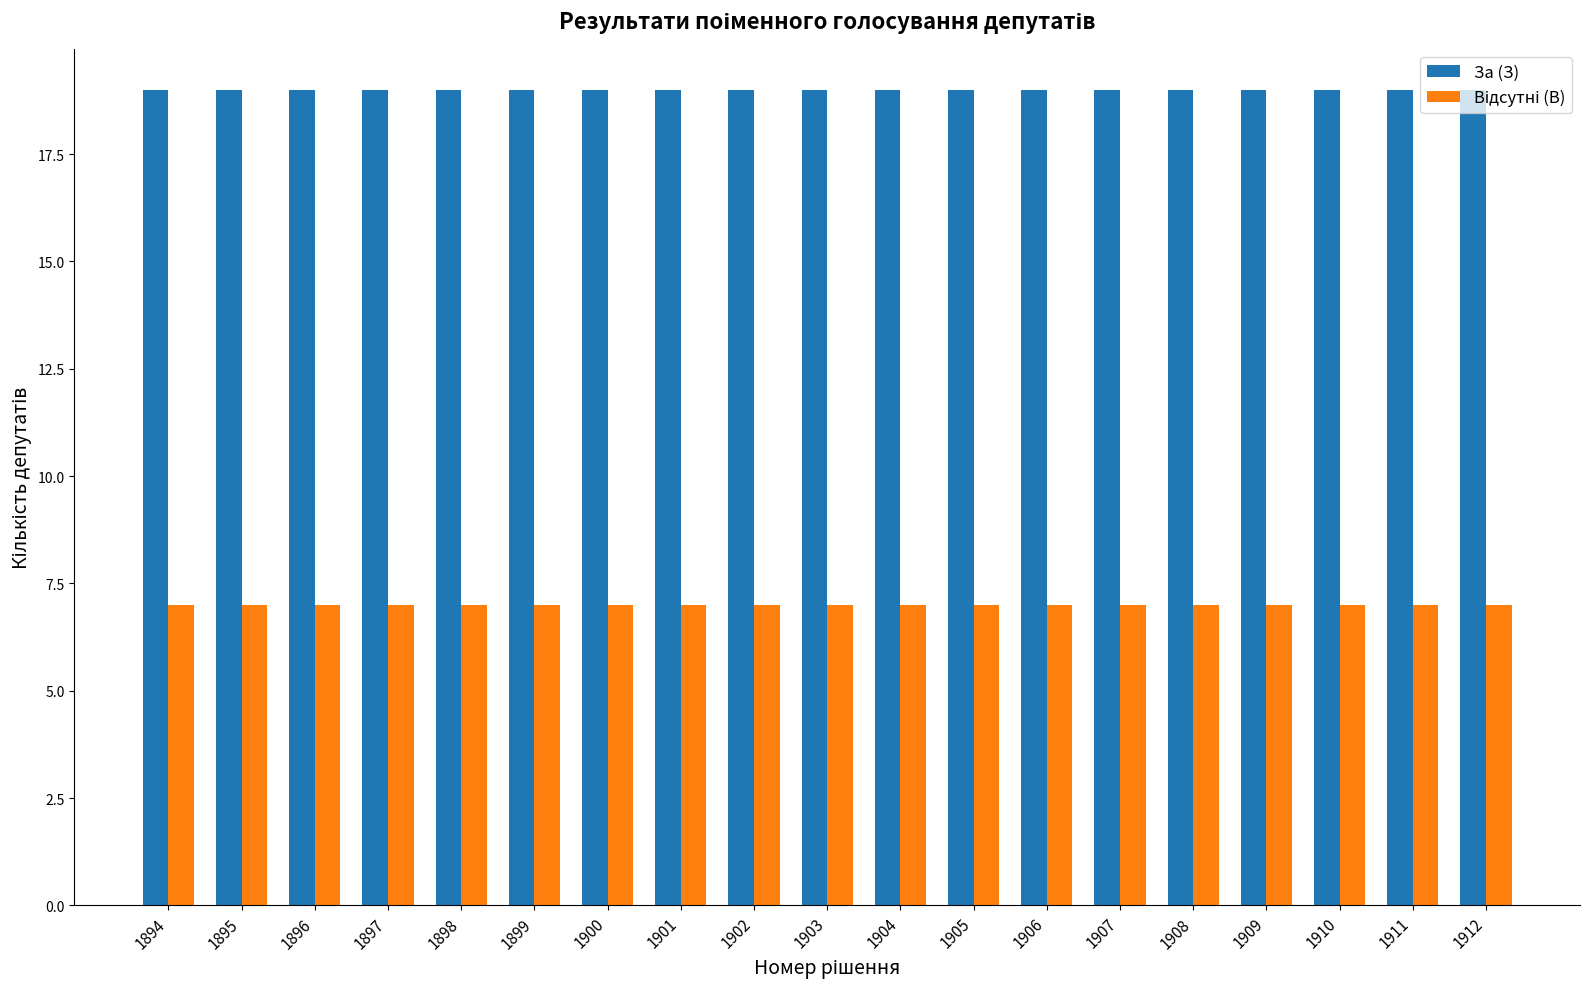

The value of За (З) at 1906 is 19. True or false?

True